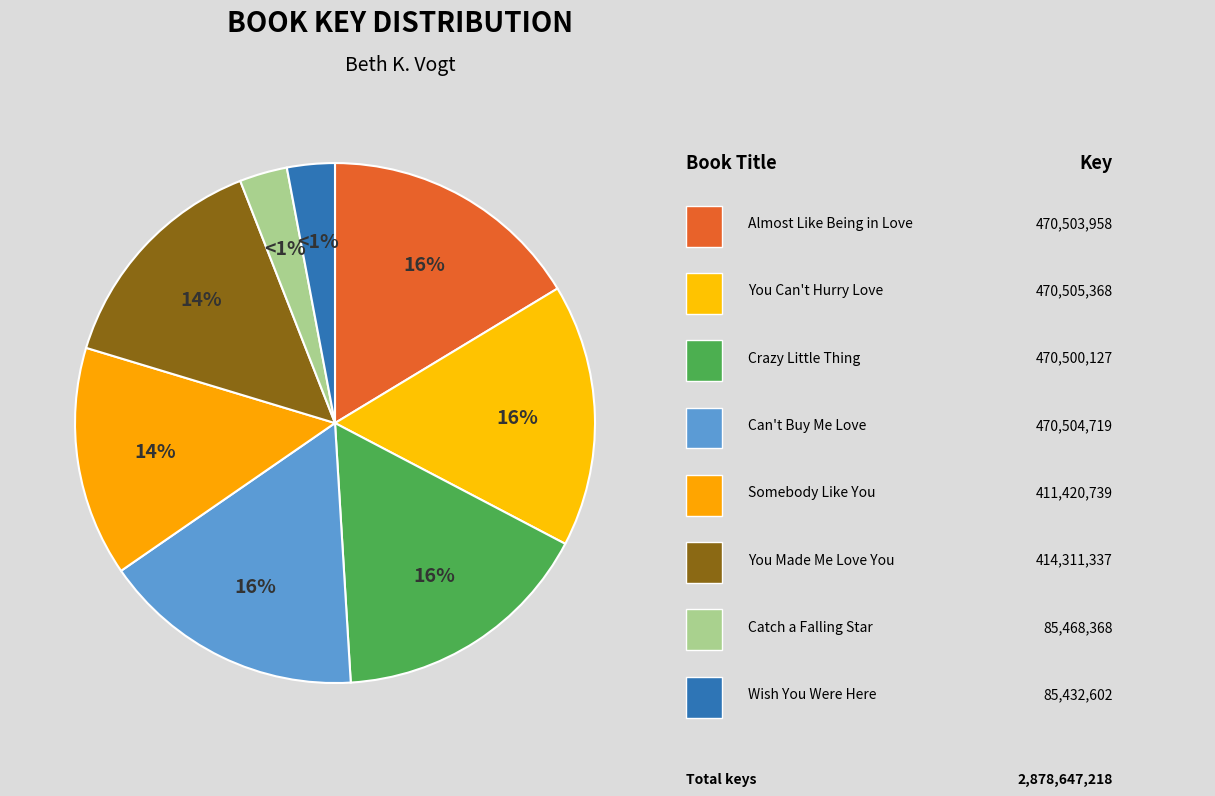

What is the ratio of the value at You Can't Hurry Love to the value at Wish You Were Here?

5.5